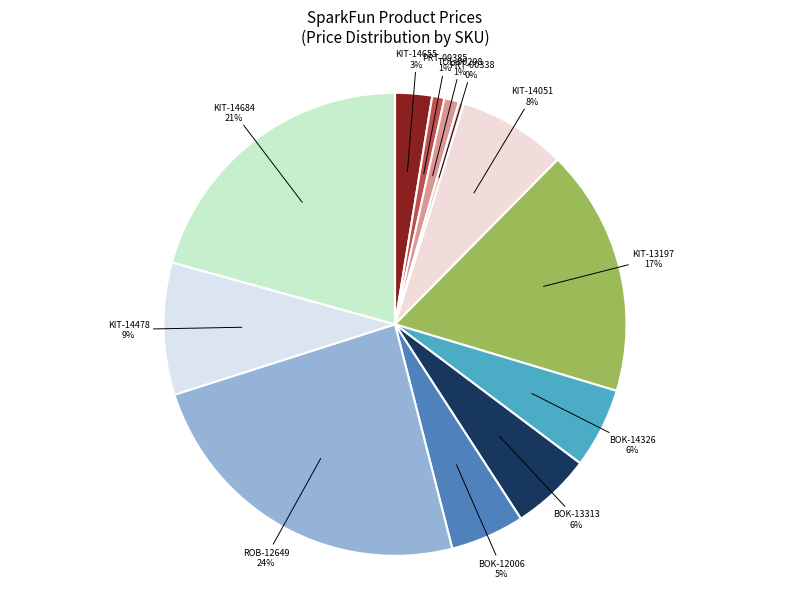

How many segments does this pie chart have?

12